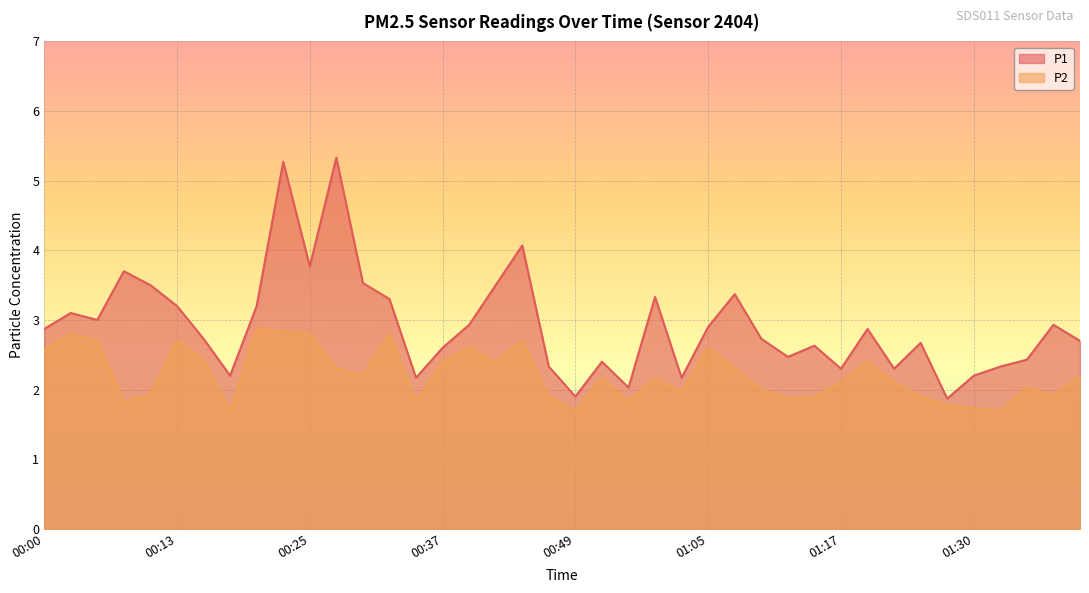

In P2, how many points are lower than both neighbors (excluding endpoints)?

11